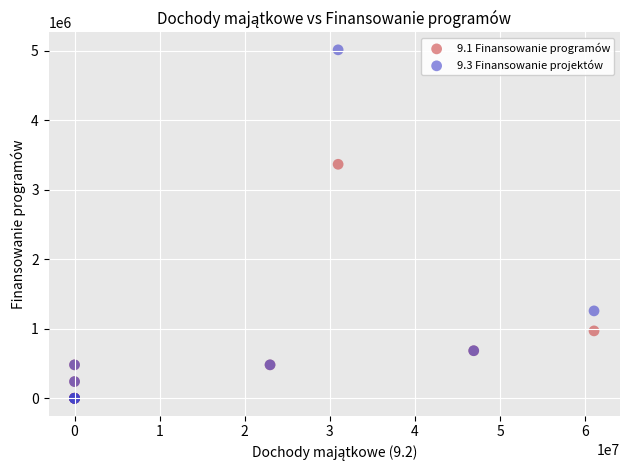

Across all series, what Y value is closest to 2506694?

3366861.0